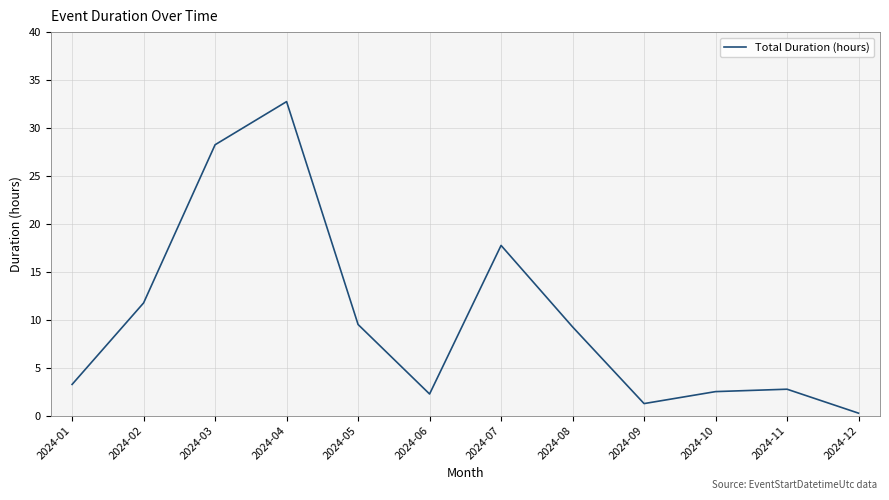

At which category does the chart reach its minimum across all series?

2024-12